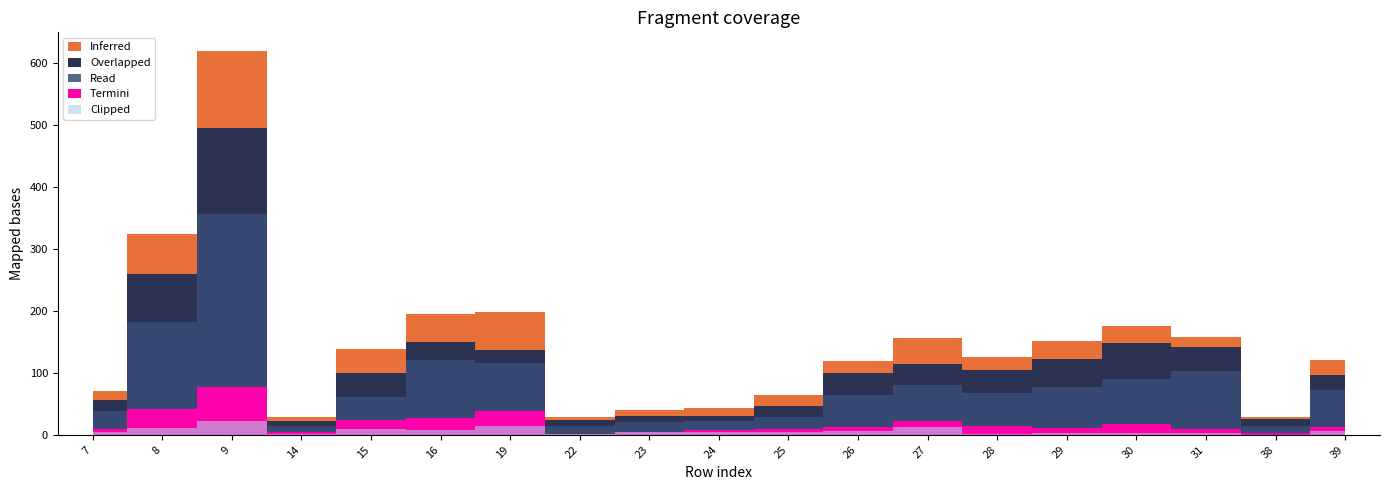

True or false: Overlapped has a value of 34 at 7.

False